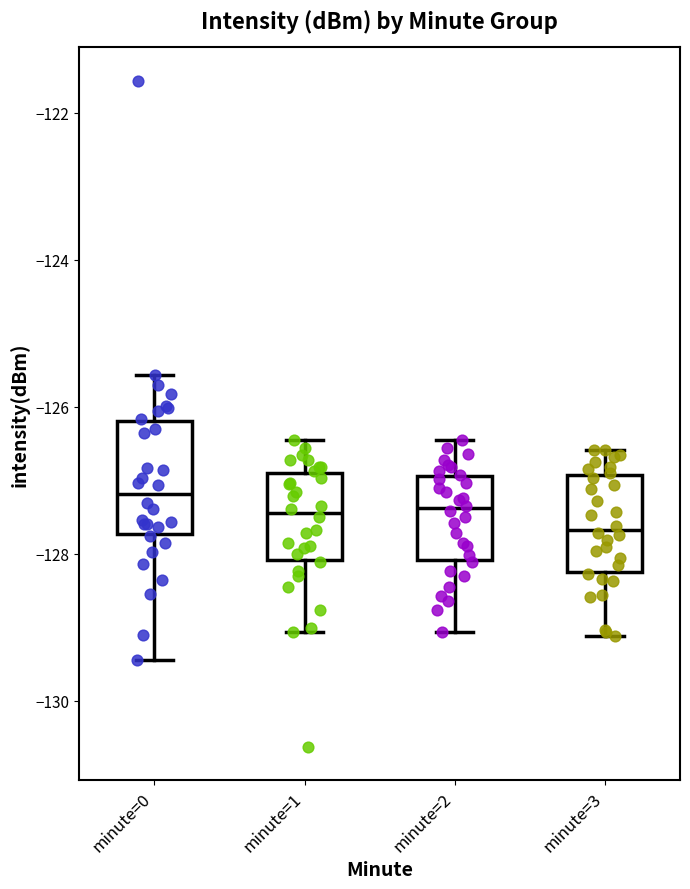

Which box has the lowest median line?

minute=3